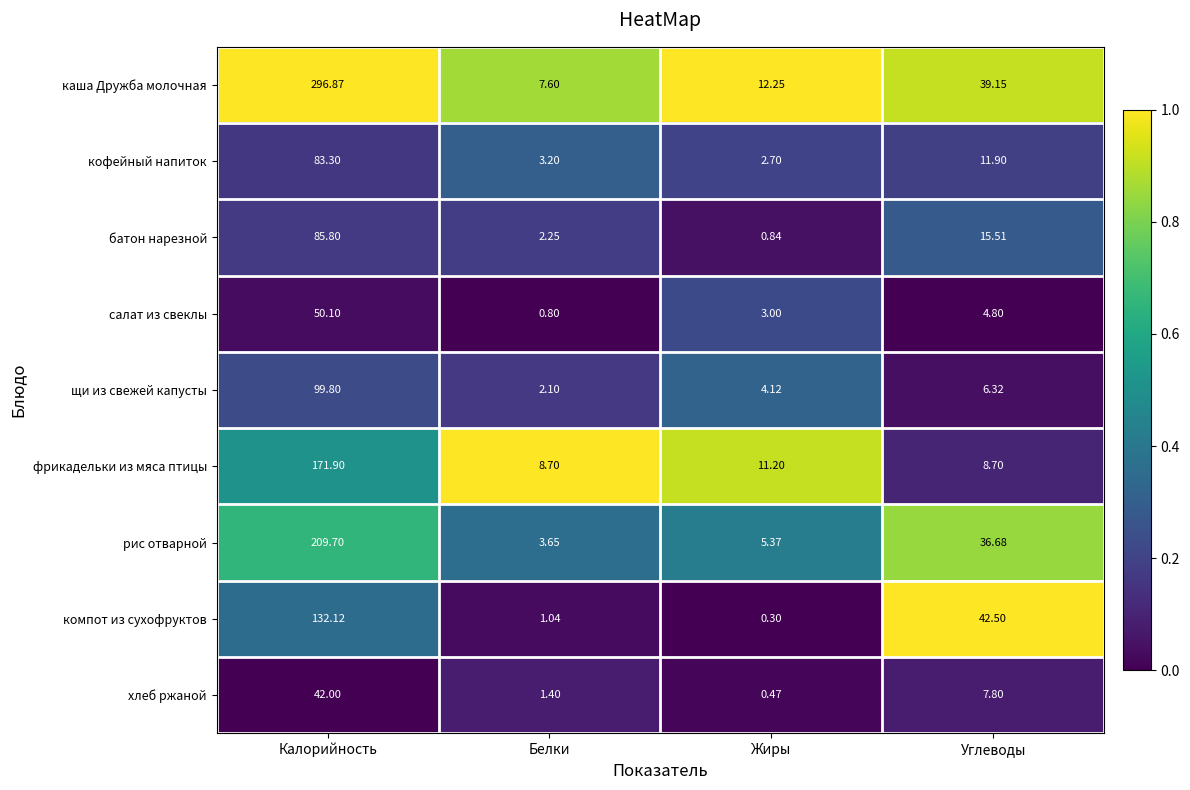

Where is рис отварной nearest to the value 106?

Углеводы